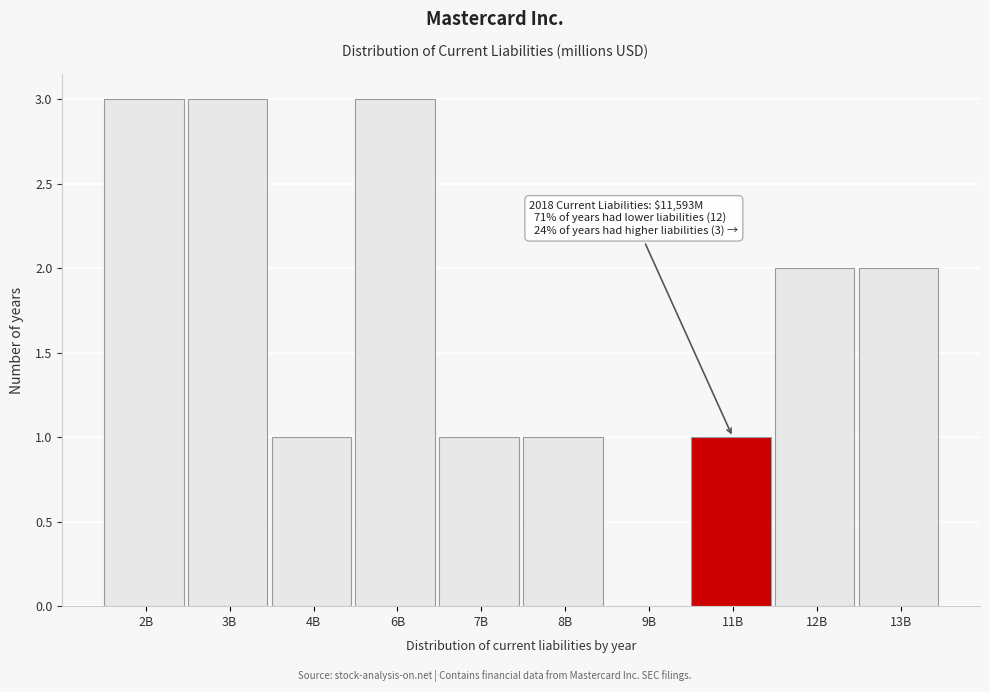

Reading left to right, transcribe all the data shown in this chart.

2B=3	3B=3	4B=1	6B=3	7B=1	8B=1	9B=0	11B=1	12B=2	13B=2